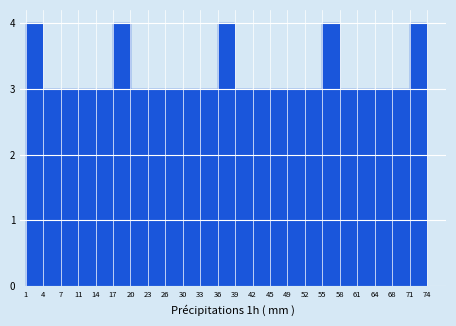

Reading left to right, transcribe this chart: for each bar, give the range it covers on the x-axis and its height. The values are not printed on the chart, so give them approximately, as read against the axis.

1 to 4: 4
4 to 7: 3
7 to 11: 3
11 to 14: 3
14 to 17: 3
17 to 20: 4
20 to 23: 3
23 to 26: 3
26 to 30: 3
30 to 33: 3
33 to 36: 3
36 to 39: 4
39 to 42: 3
42 to 45: 3
45 to 49: 3
49 to 52: 3
52 to 55: 3
55 to 58: 4
58 to 61: 3
61 to 64: 3
64 to 68: 3
68 to 71: 3
71 to 74: 4